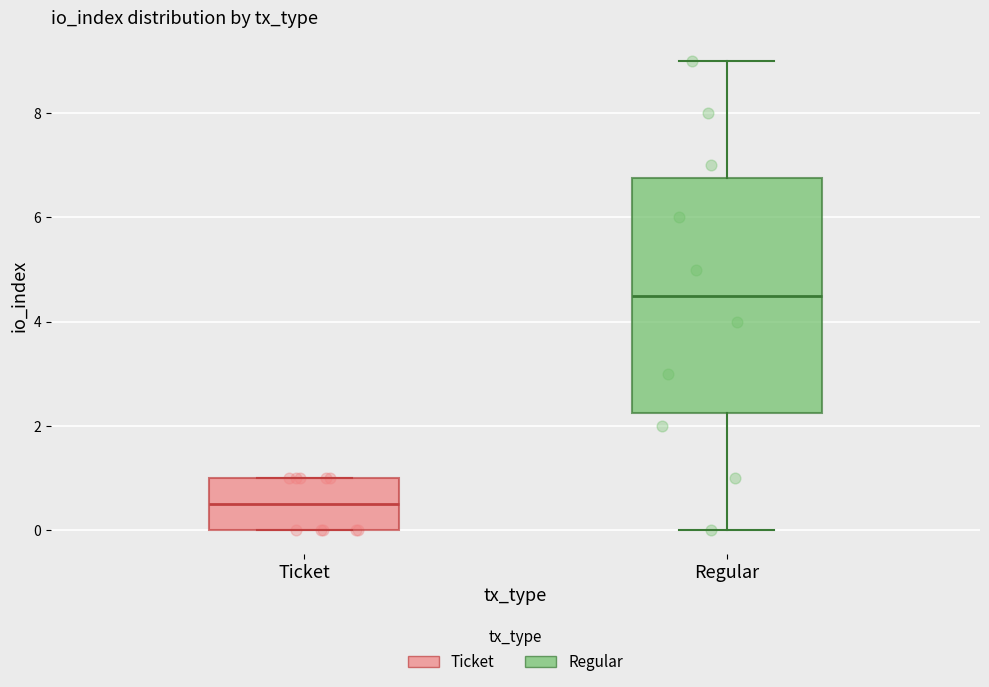

Reading left to right, transcribe this box plot: for each box, give where its median line is, the range the box spans, and where its two whiskers end, as read against the y-axis. The values are not printed on the chart, so give them approximately, as read against the axis.

Ticket: median 0.6, box 0.0 to 1.0, whiskers 0.0 to 1.0
Regular: median 4.6, box 2.2 to 6.8, whiskers 0.0 to 9.0